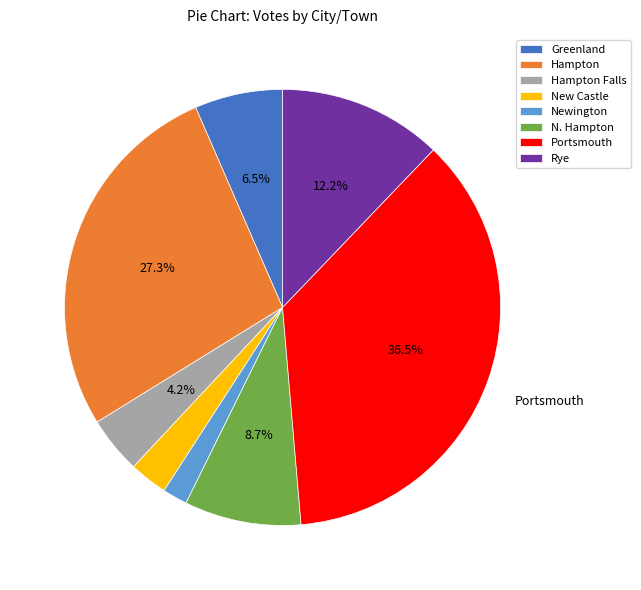

What percentage is the Hampton Falls slice, to the nearest percent?

4%